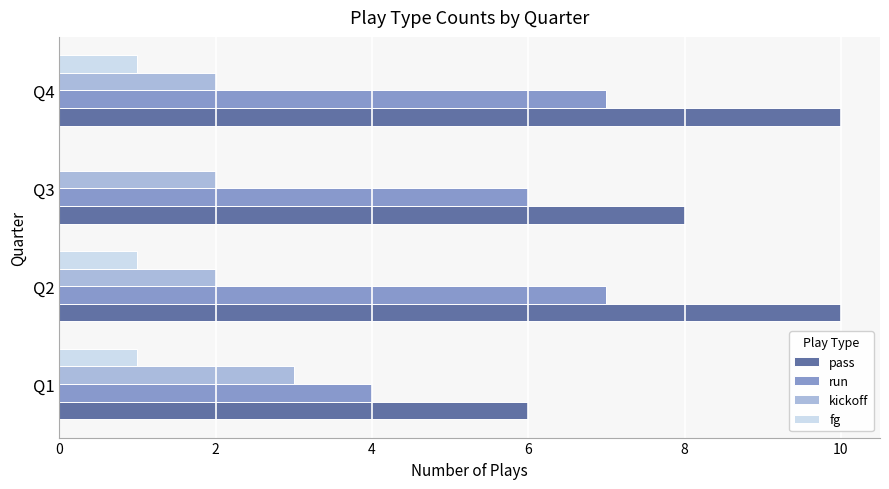

What is the average value of the kickoff series?

2